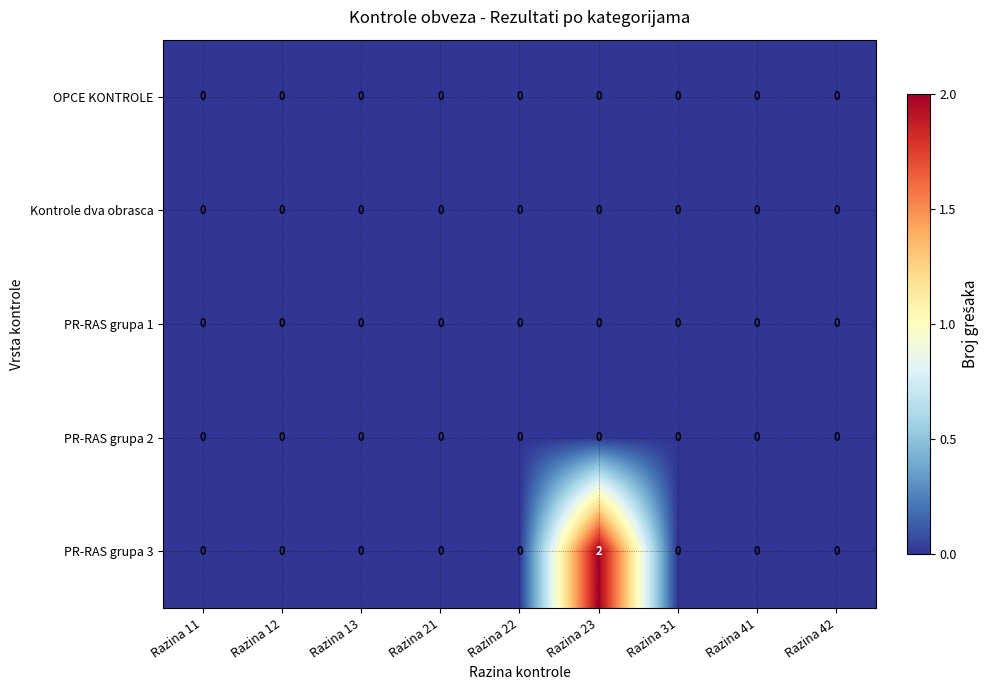

Which series has the largest total across all categories?

PR-RAS grupa 3